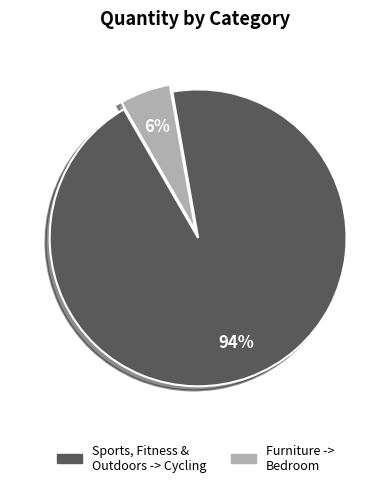

To the nearest percent, what portion does Sports, Fitness & Outdoors -> Cycling represent?

94%